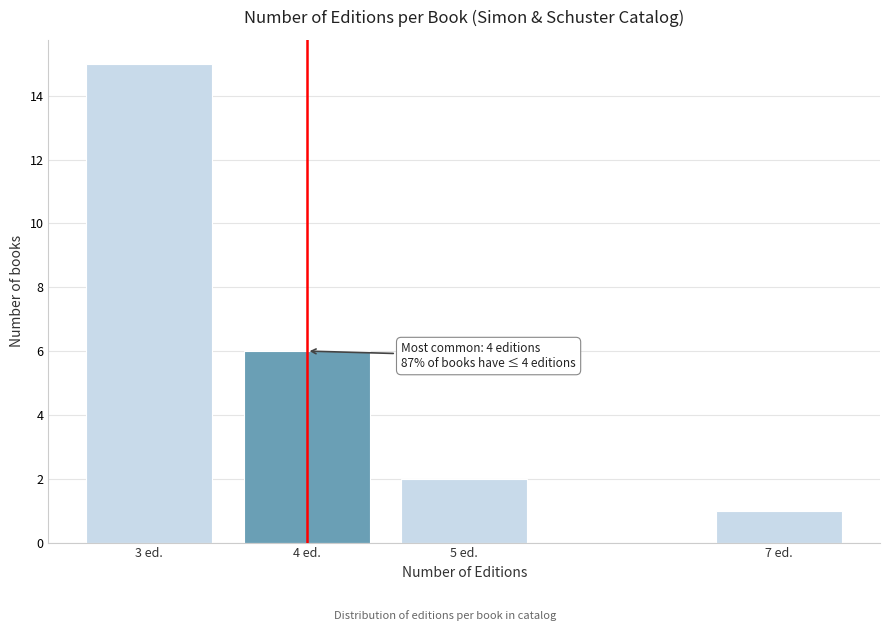

Reading left to right, list all the values displayed in this chart.

3 ed.=15	4 ed.=6	5 ed.=2	7 ed.=1